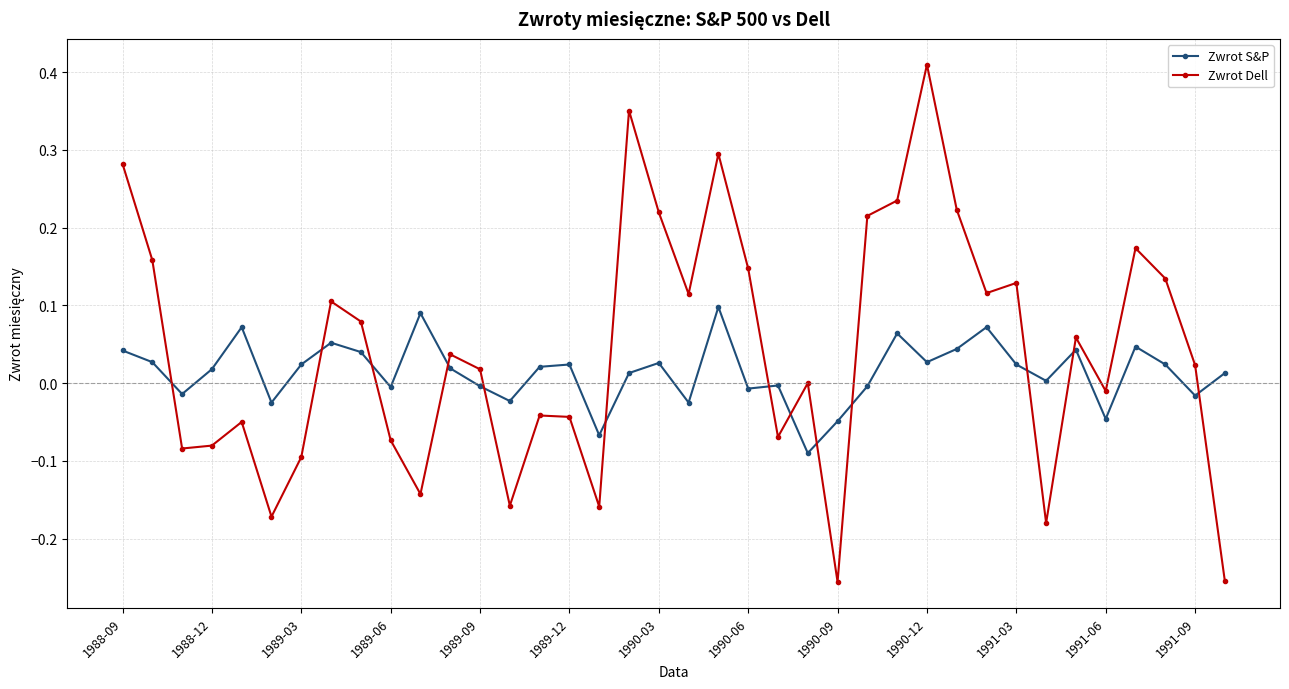

True or false: Zwrot Dell and Zwrot S&P cross at least once.

True